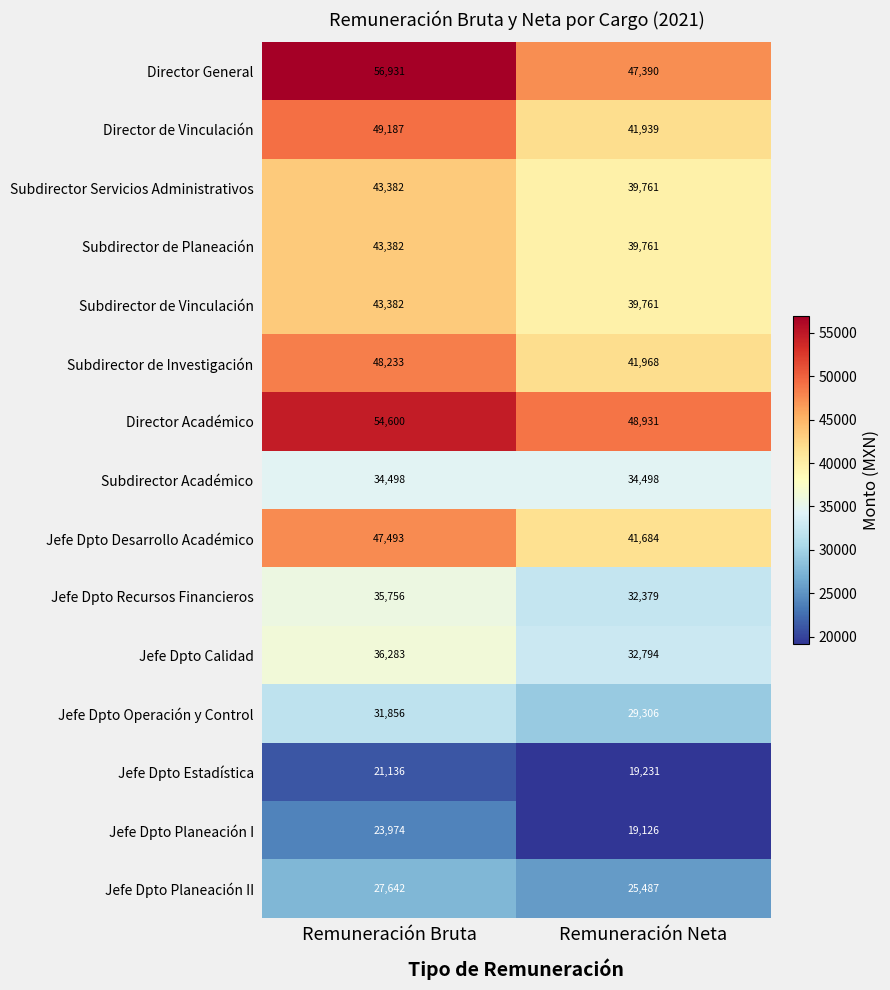

What is the minimum value shown in the chart?

19126